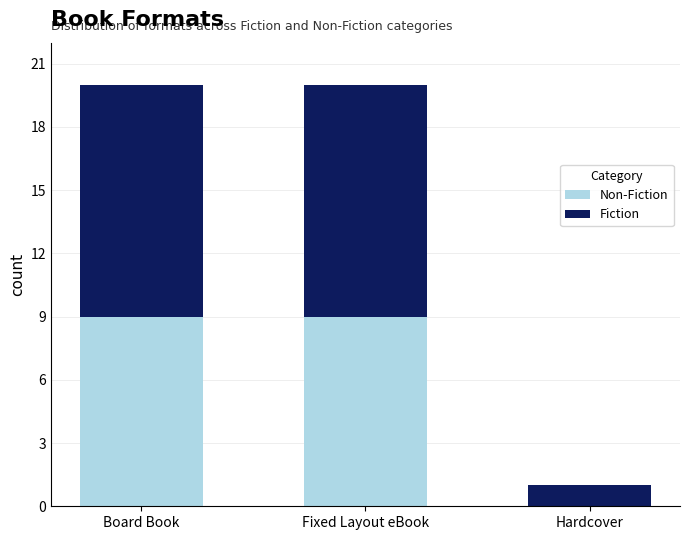

Rank the series at Board Book from lowest to highest value.

Non-Fiction, Fiction